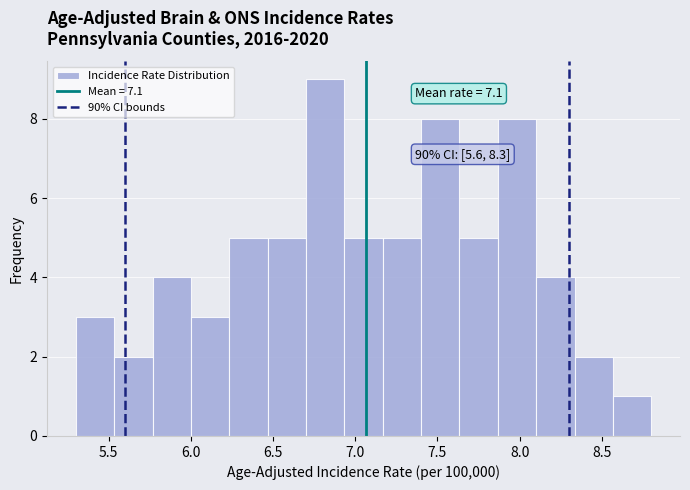

Which range on the x-axis has the tallest bar?

6.70 to 6.95